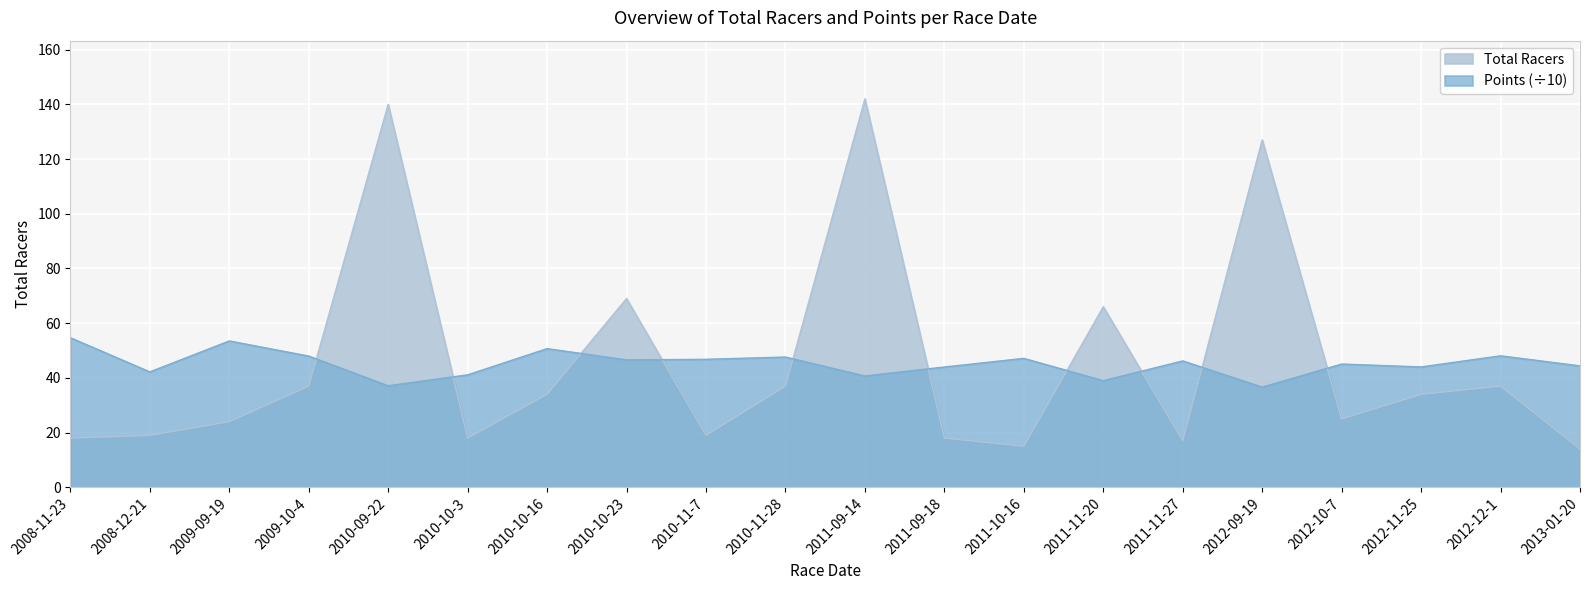

At how many categories does at least one series exceed 70?

3